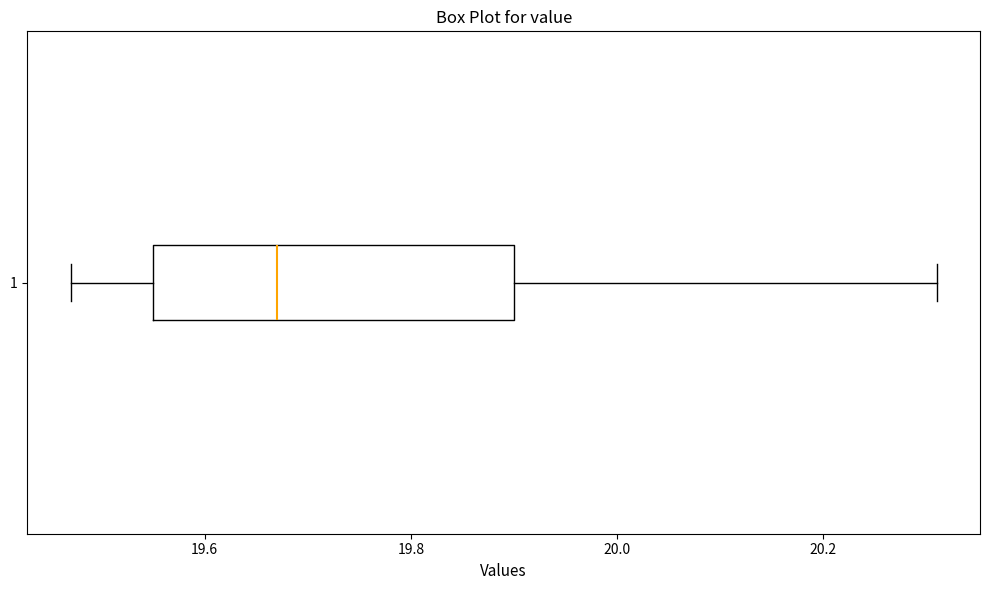

Transcribe this box plot: give where the median line is, the range the box spans, and where the two whiskers end, as read against the x-axis. The values are not printed on the chart, so give them approximately, as read against the axis.

median 19.68, box 19.56 to 19.90, whiskers 19.48 to 20.32